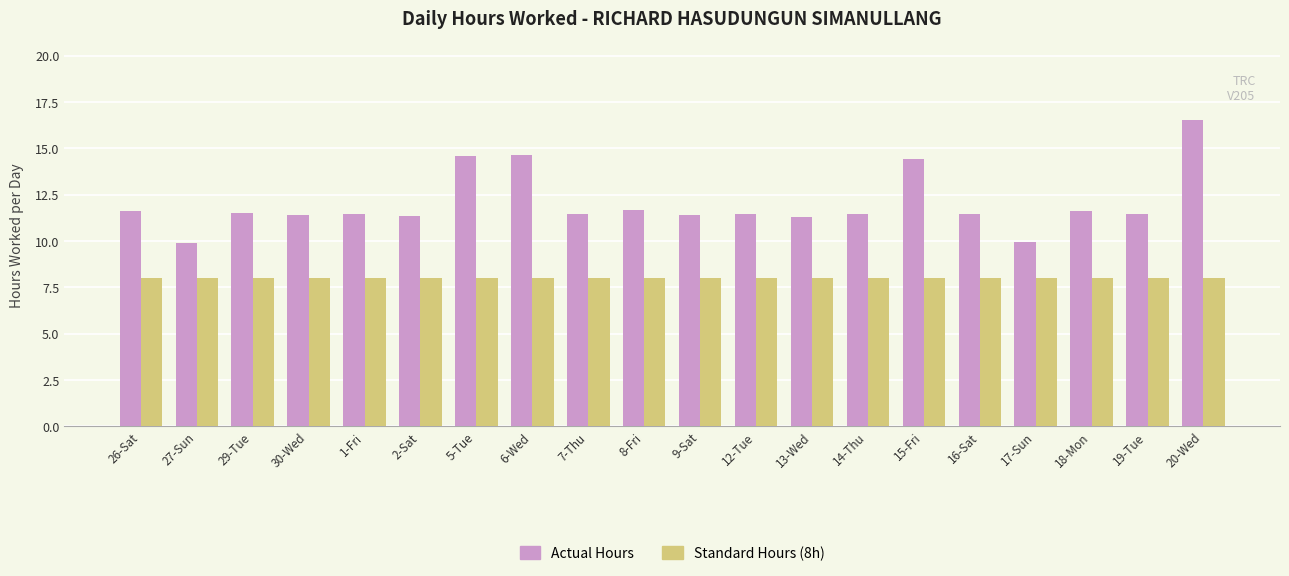

What position from the right is 5-Tue?

14